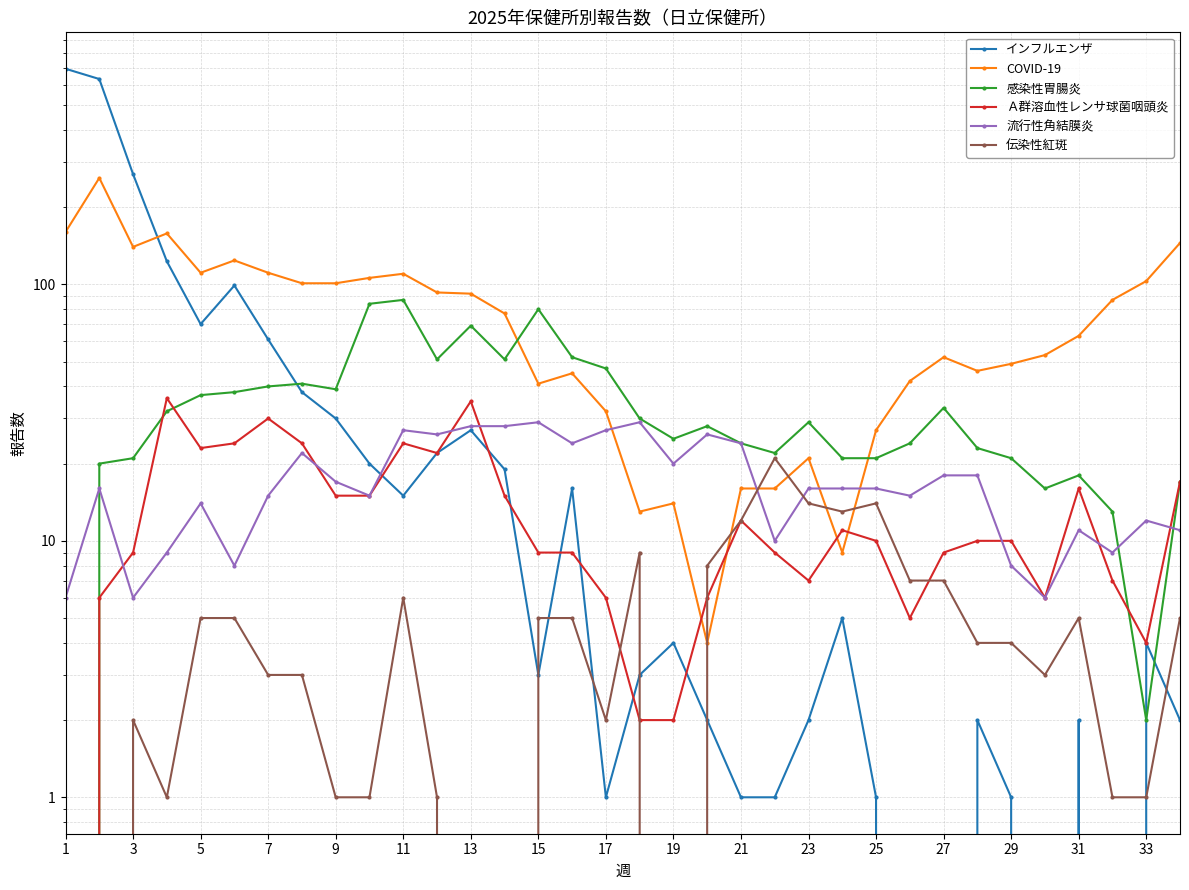

What is the greatest value displayed?

693